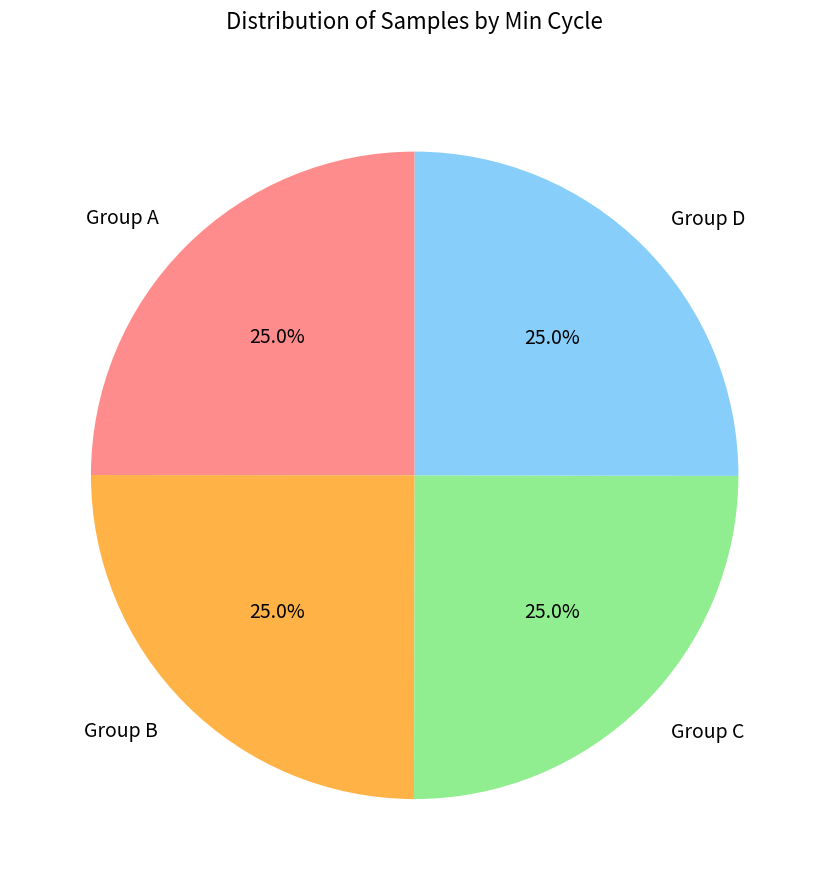

What portion of the pie excludes Group A?

75.0%